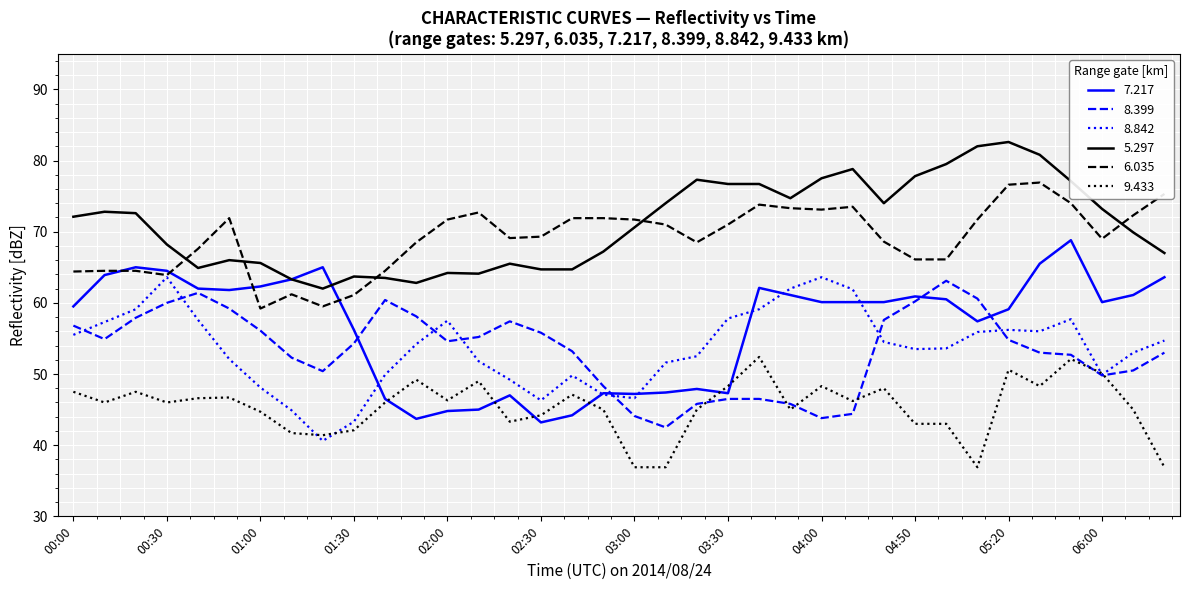

True or false: 5.297 and 9.433 cross at least once.

False